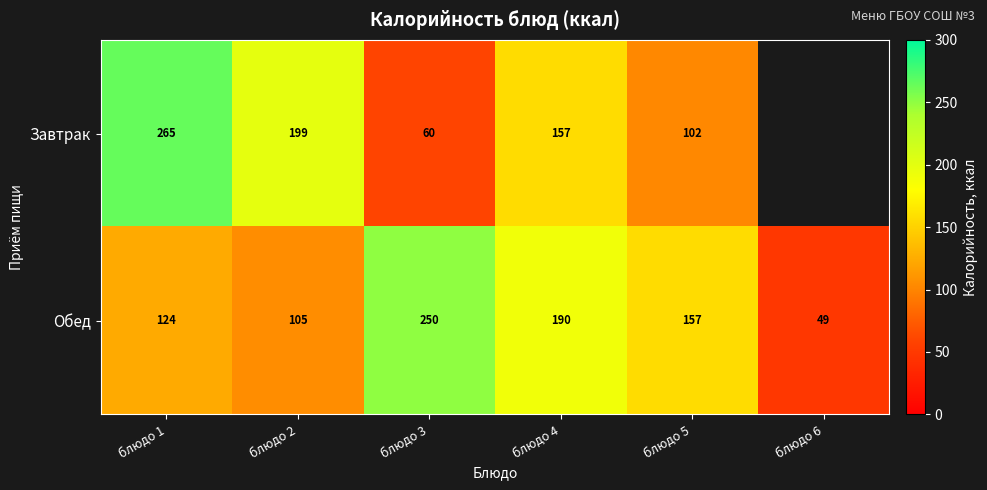

How many distinct data groups are displayed?

2